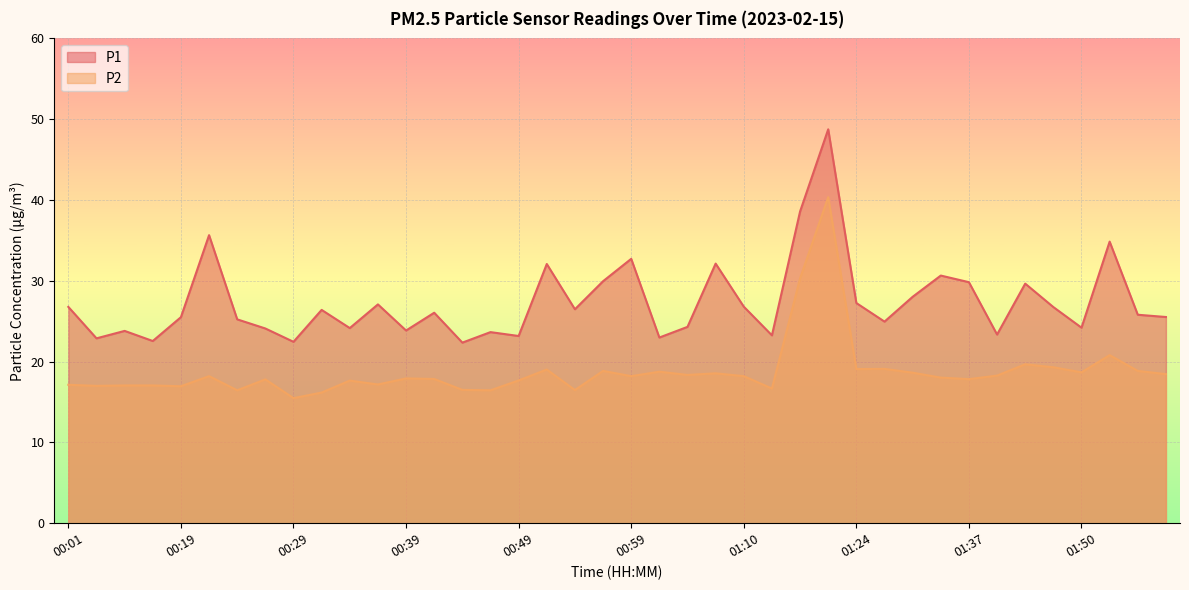

What is the label of the 13th point from the right?

01:21